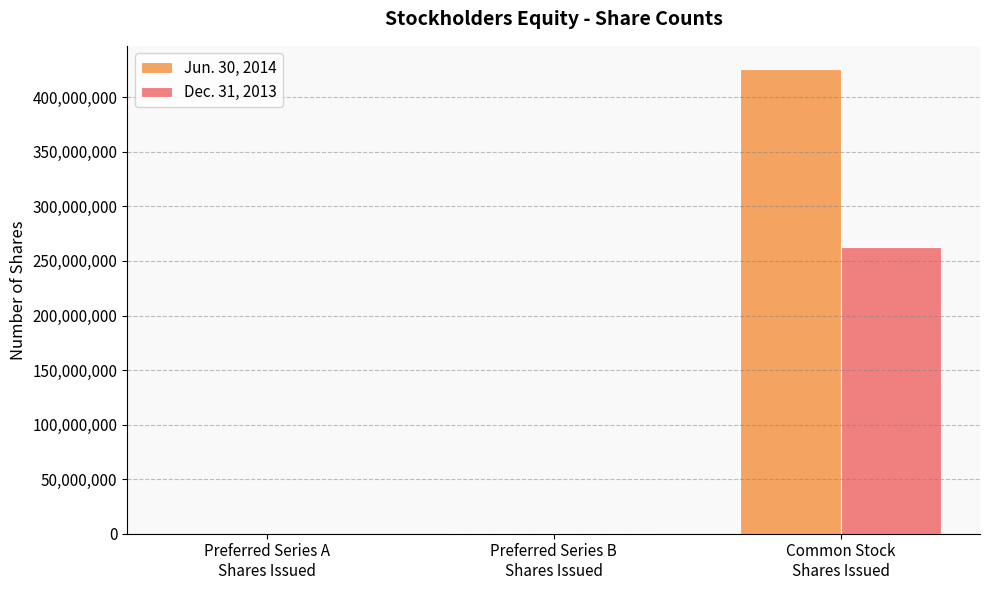

What is the maximum value shown in the chart?

425918387